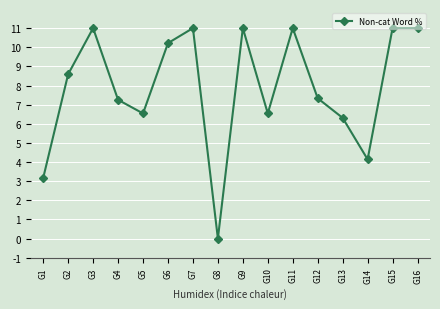

Where is the first local minimum?

G5